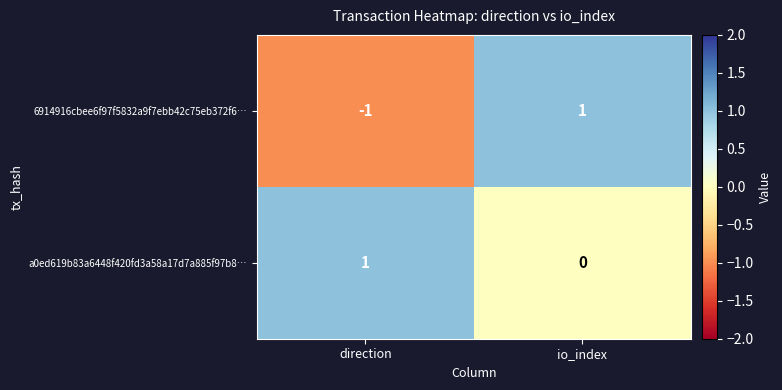

The 6914916cbee6f97f5832a9f7ebb42c75eb372f6… series shows -1 at direction. True or false?

True